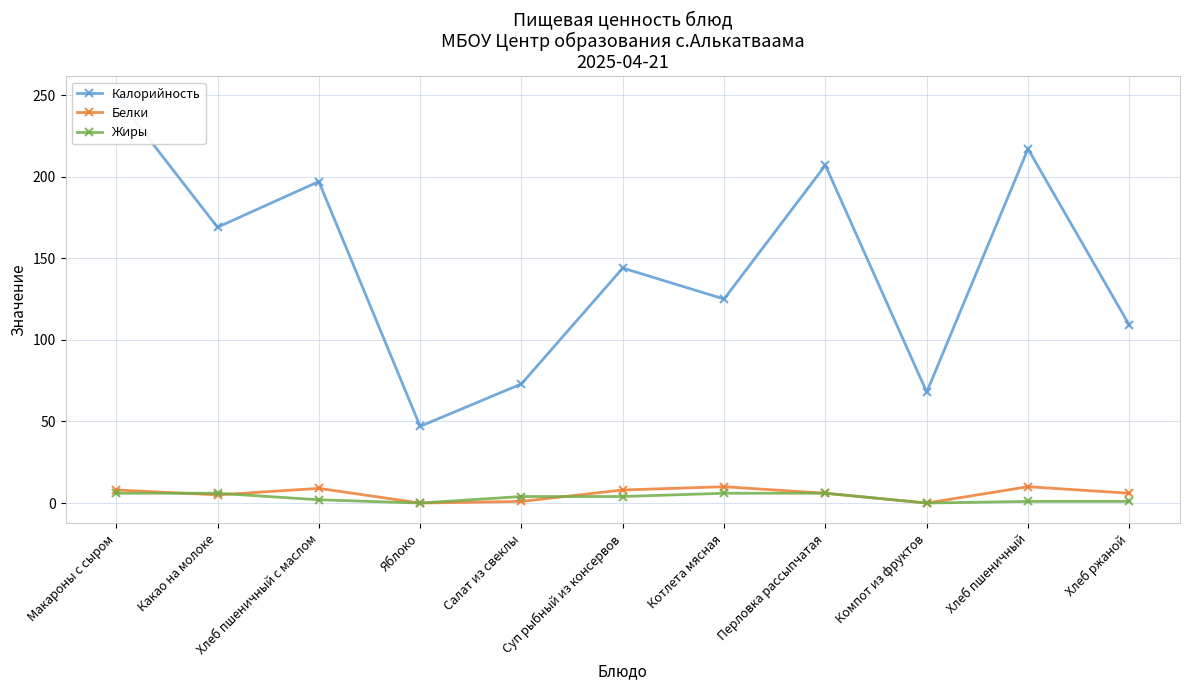

Between Хлеб пшеничный and Салат из свеклы, which is larger?

Хлеб пшеничный